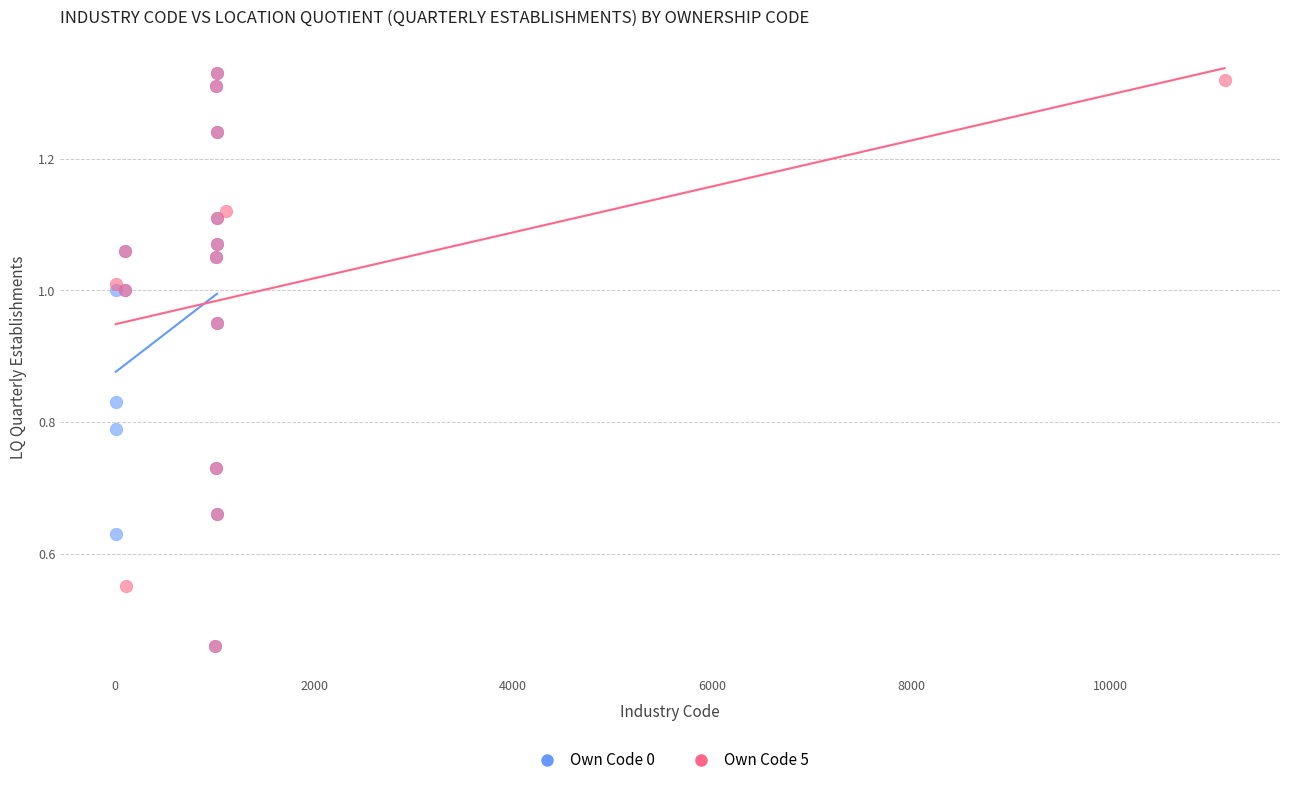

What are all the series names shown in the legend?

Own Code 0, Own Code 5